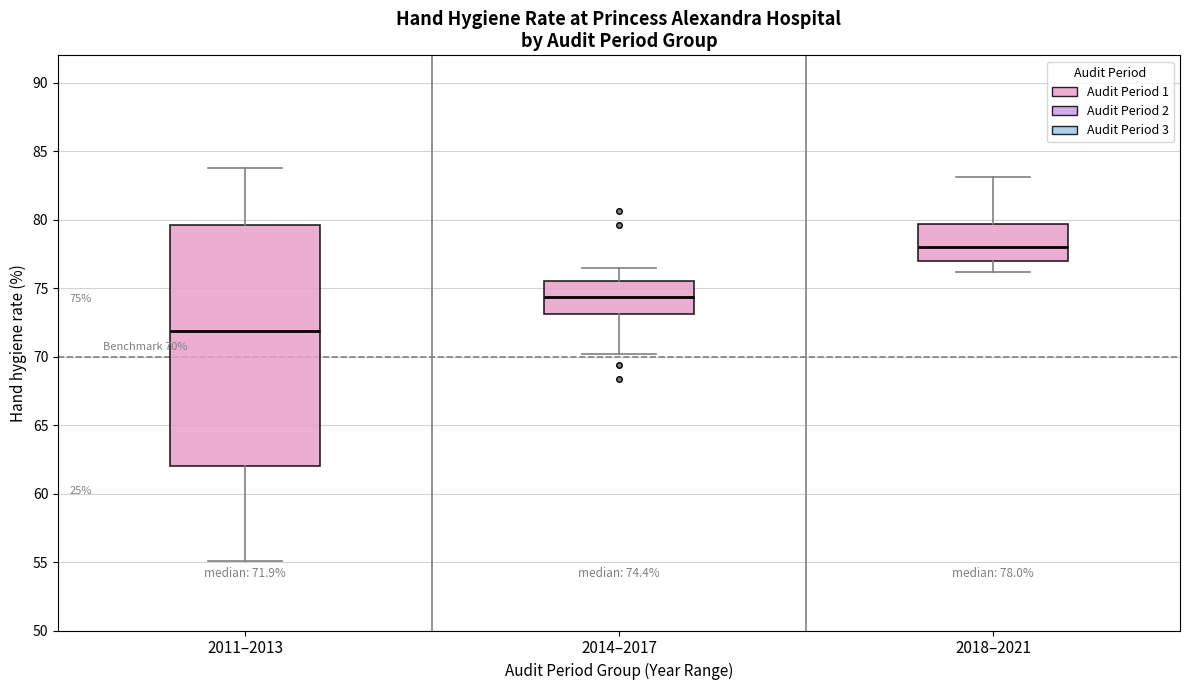

Which box's median line is the highest?

2018–2021